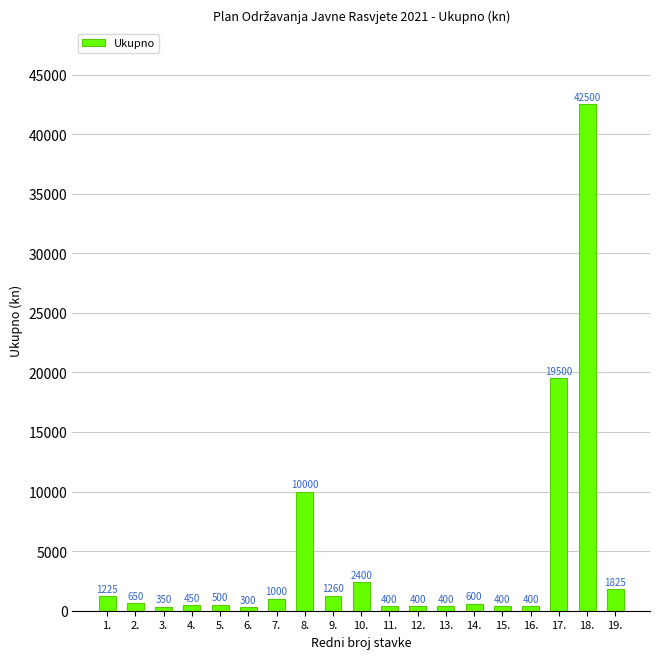

What is the label of the 3rd bar from the right?

17.